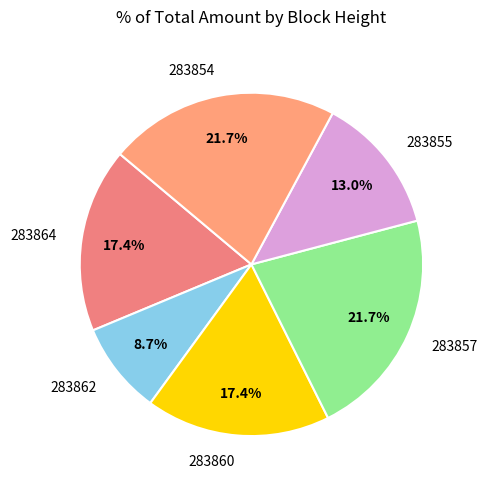

Approximately how many times larger is the value at 283860 compared to 283854?

0.8